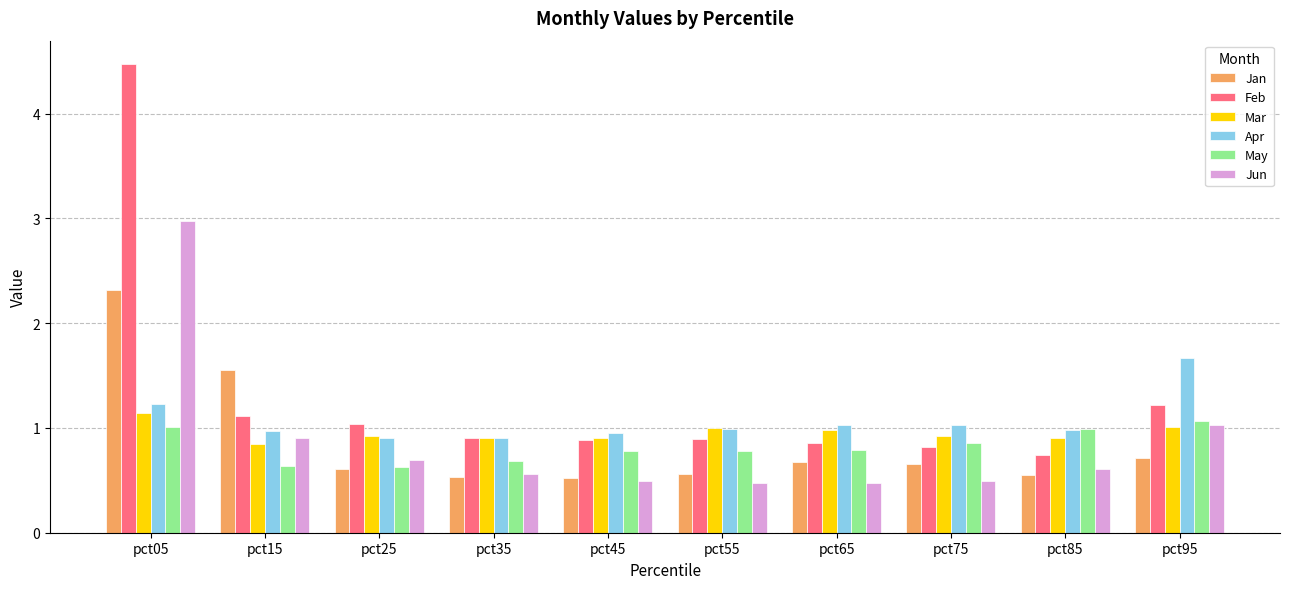

What are all the series names shown in the legend?

Jan, Feb, Mar, Apr, May, Jun